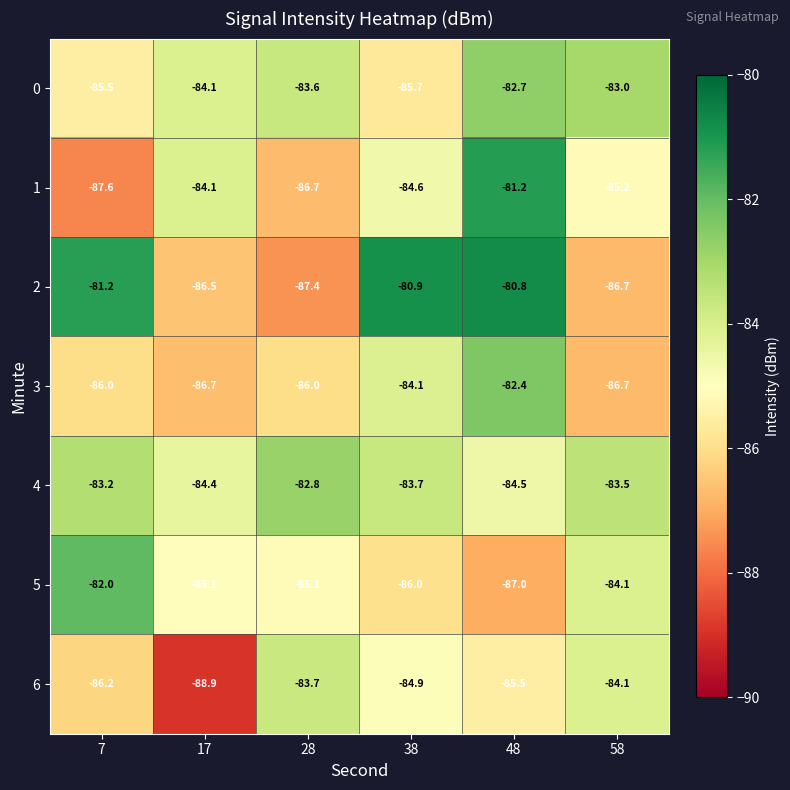

What is the maximum value shown in the chart?

-80.8